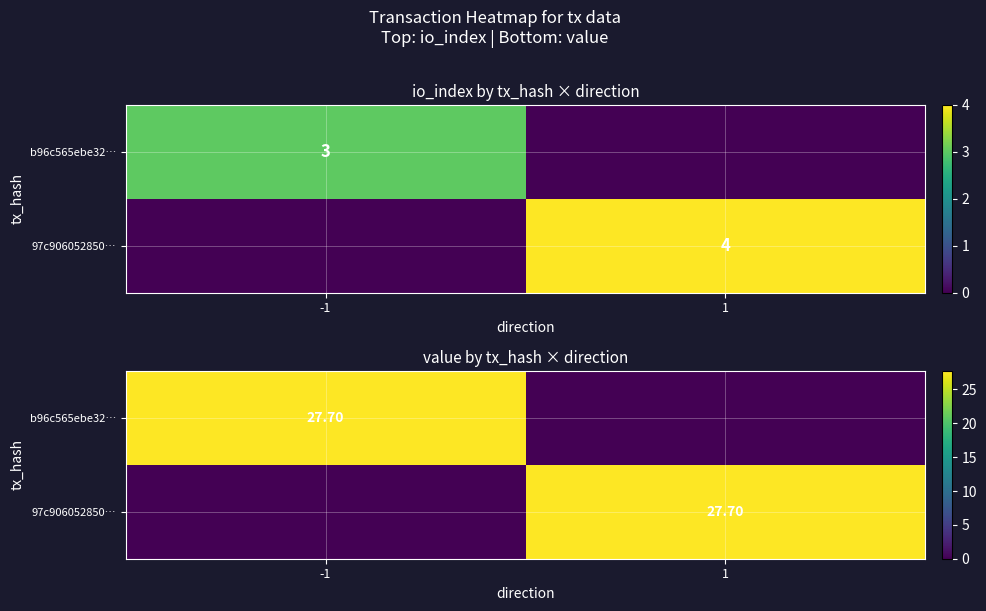

List the series in order of their peak value, lowest first.

b96c565ebe32…, 97c906052850…